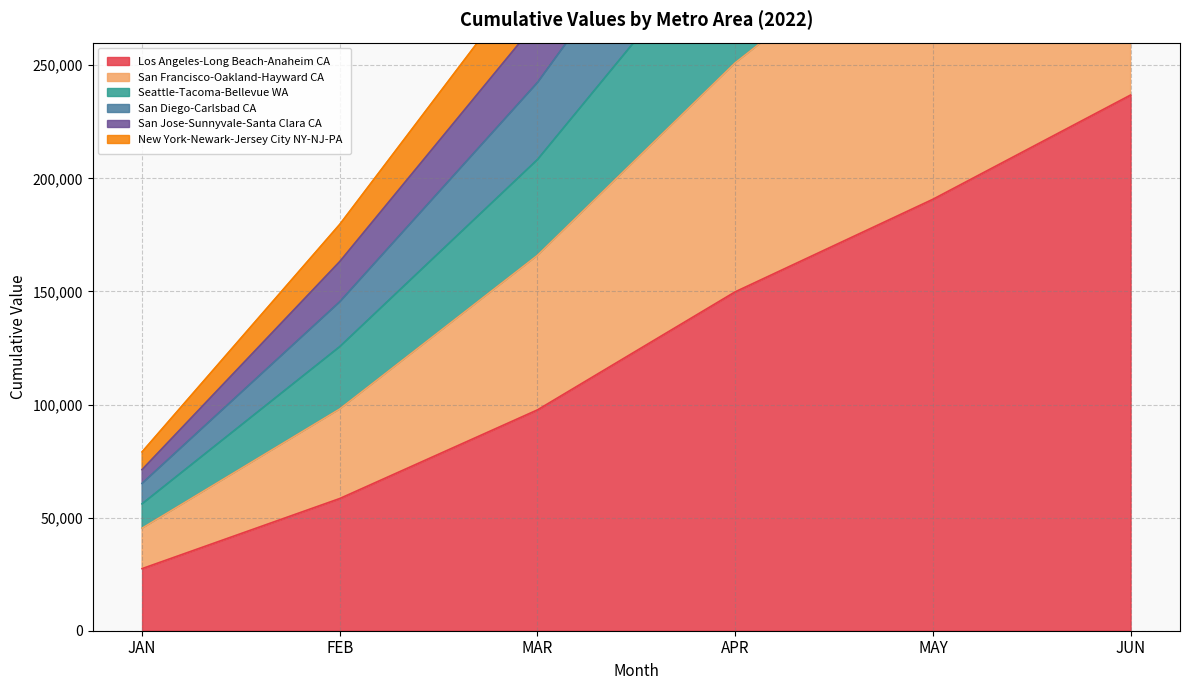

At which label is Los Angeles-Long Beach-Anaheim CA closest to 132132?

APR